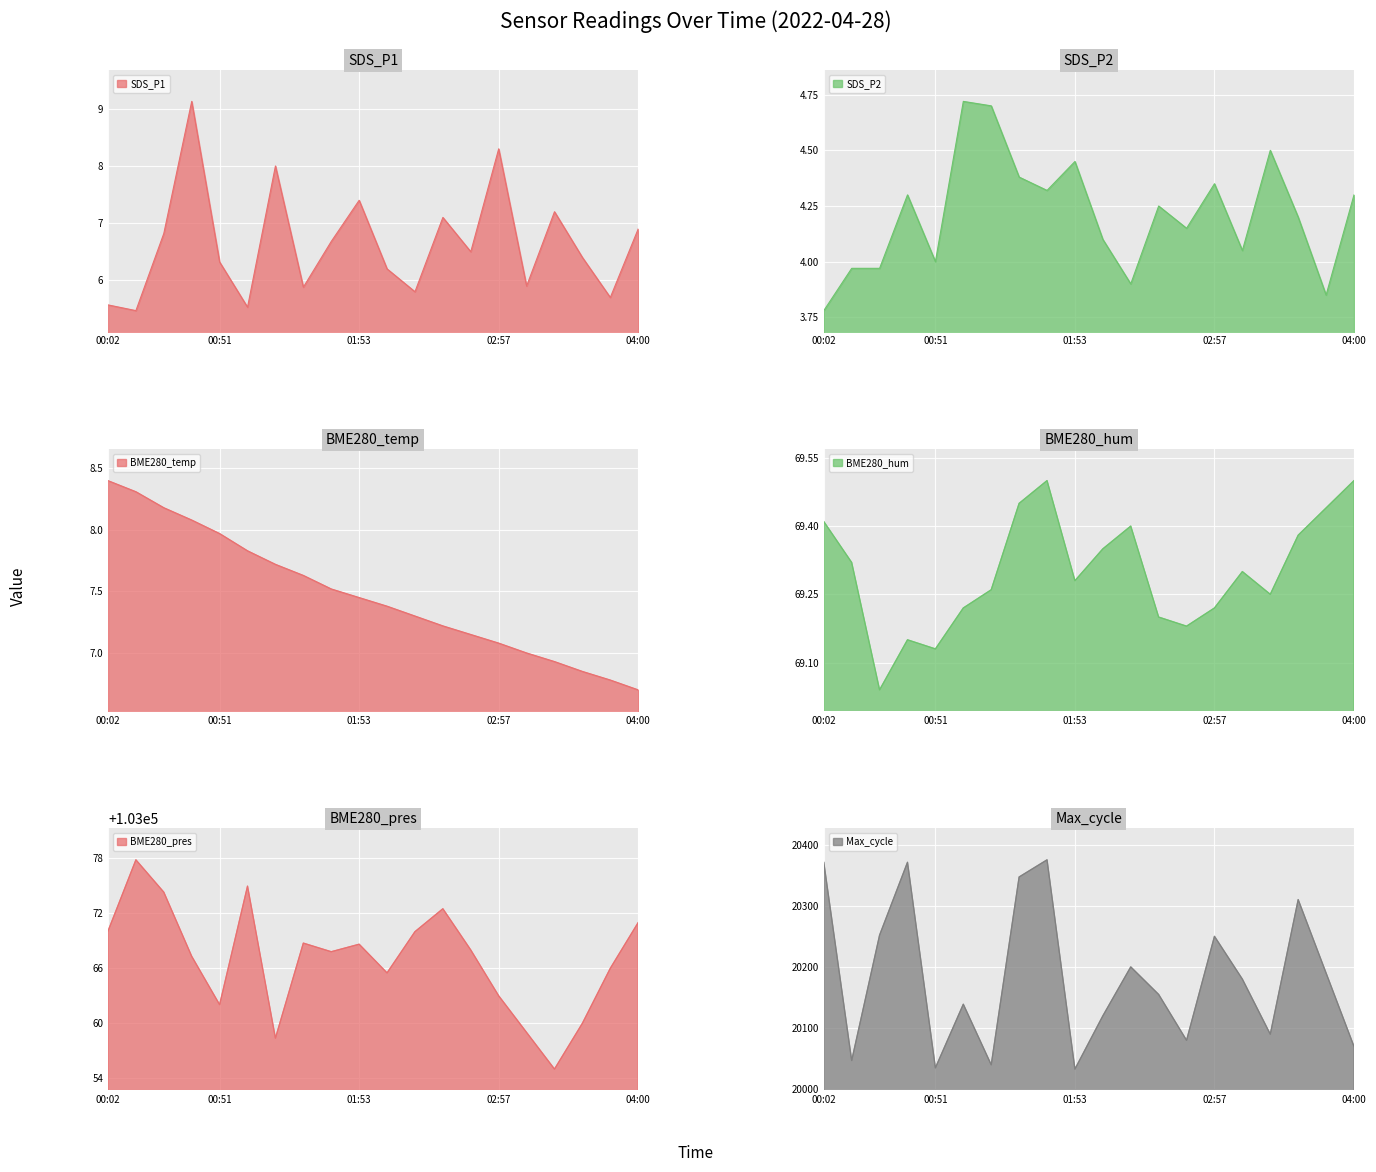

Which series changed the most between 03:09 and 03:35?

Max_cycle